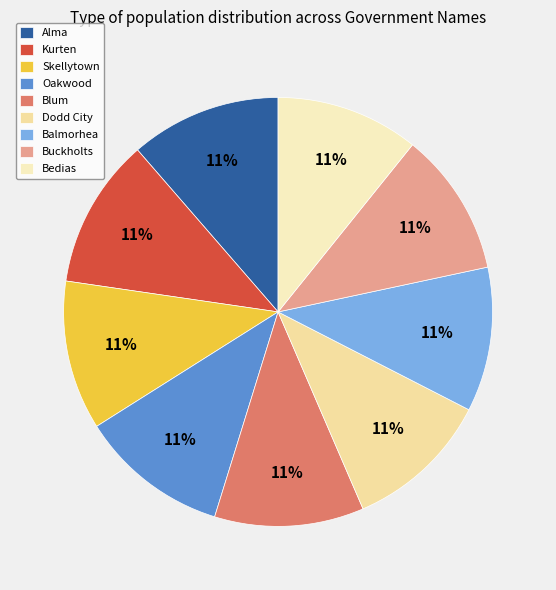

How many slices are in this pie chart?

9